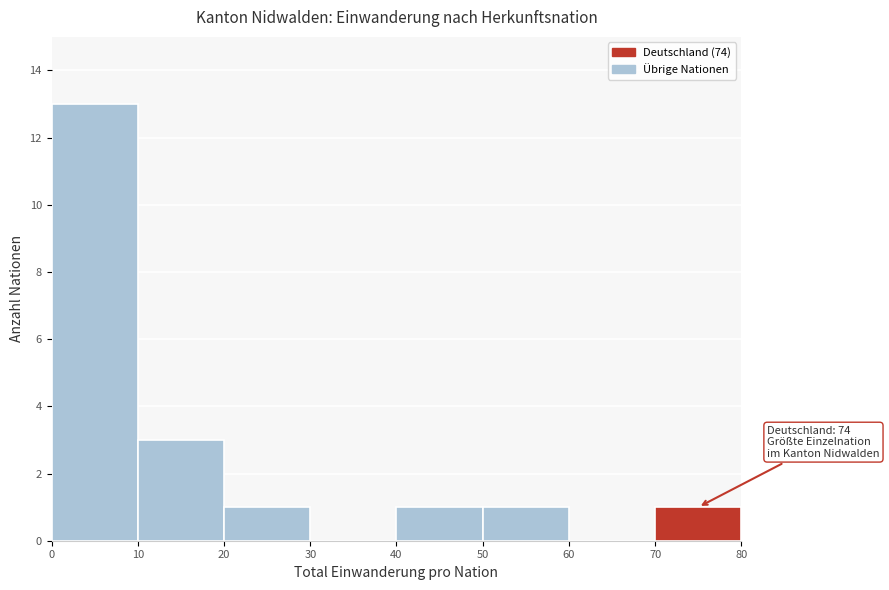

Over which range of the x-axis is the bar tallest?

0 to 10